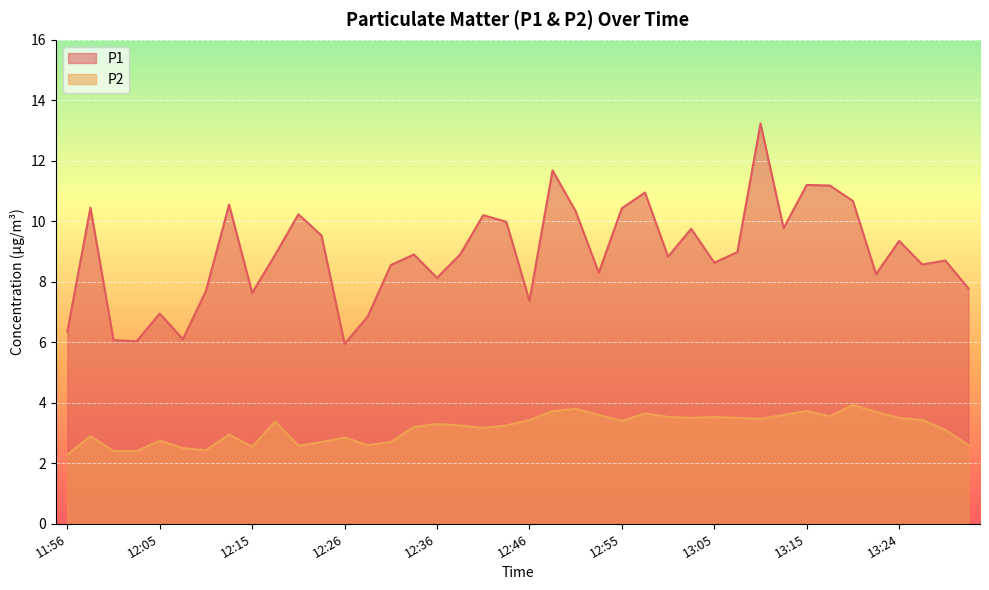

Which label corresponds to the largest value in the chart?

13:10